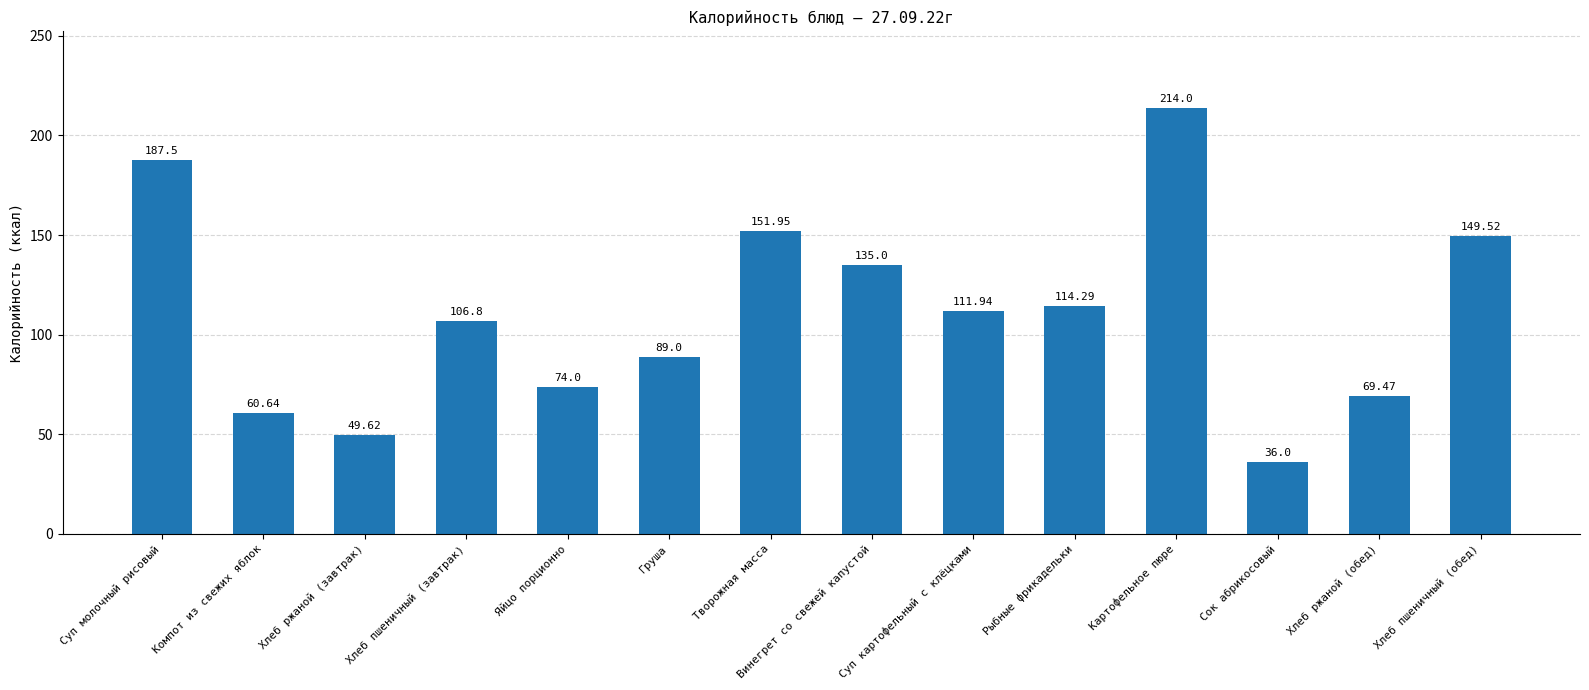

Is it true that the value at Картофельное пюре is 333.6?

False